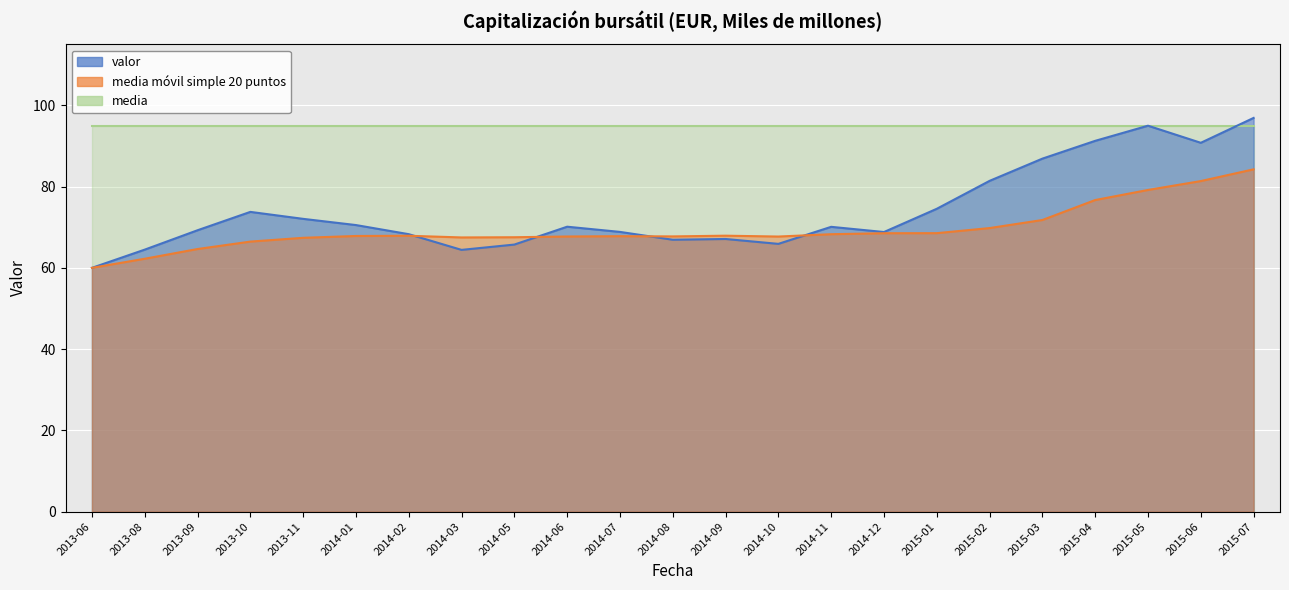

Does the chart display data point markers on the line(s)?

No